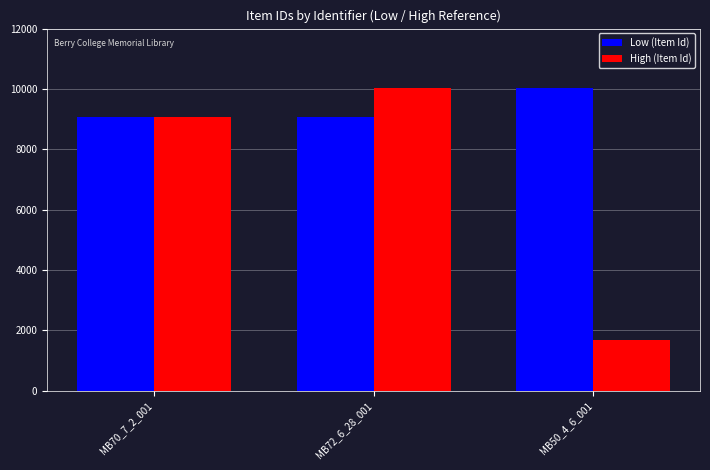

Count the Low (Item Id) values in the range 9078 to 10040.

3